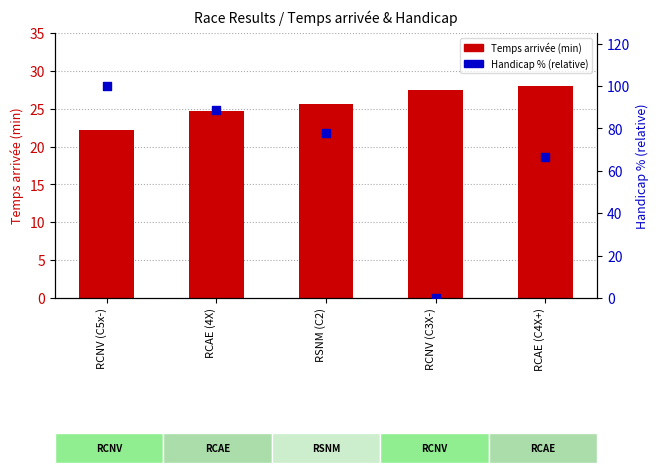

At which category is the sum across all series the highest?

RCNV (C5x-)